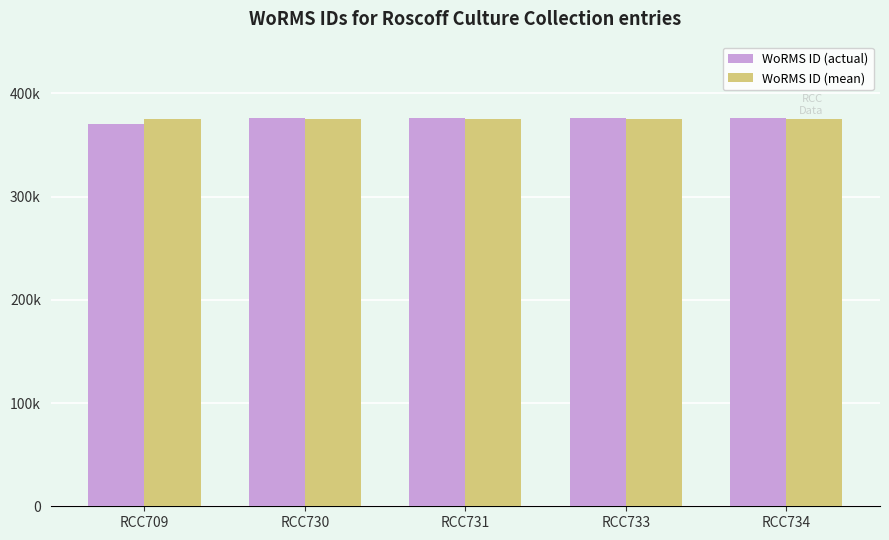

What is the value of the WoRMS ID (mean) bar at the 4th from the left?

374885